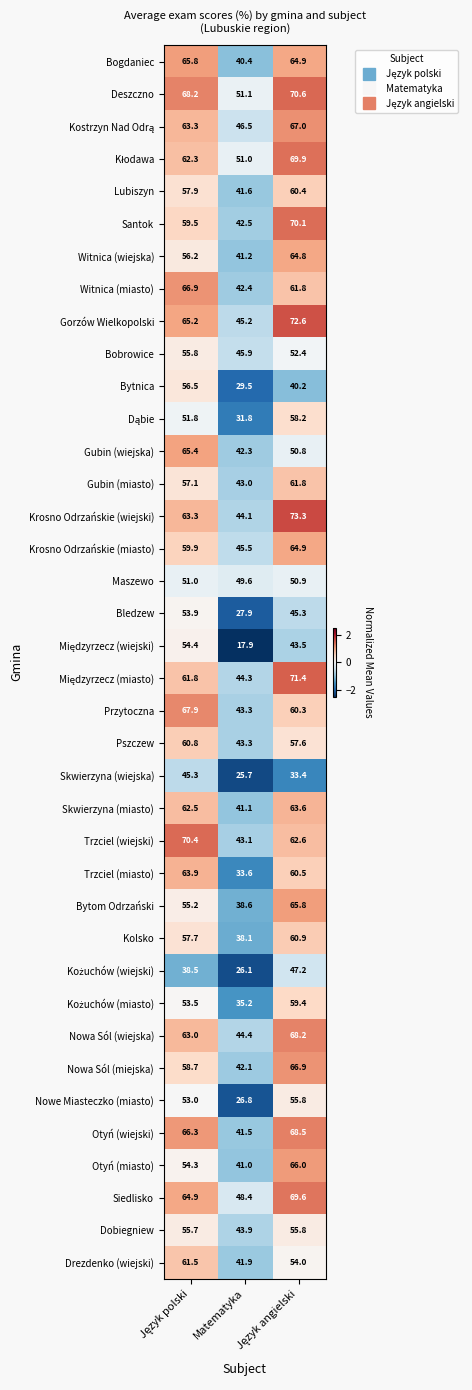

How many series are shown in this chart?

38